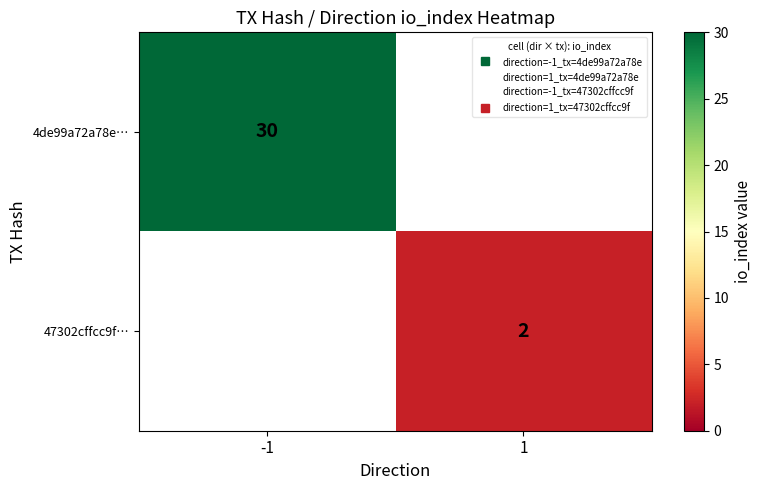

The value of 47302cffcc9f… at 1 is 2.0. True or false?

True